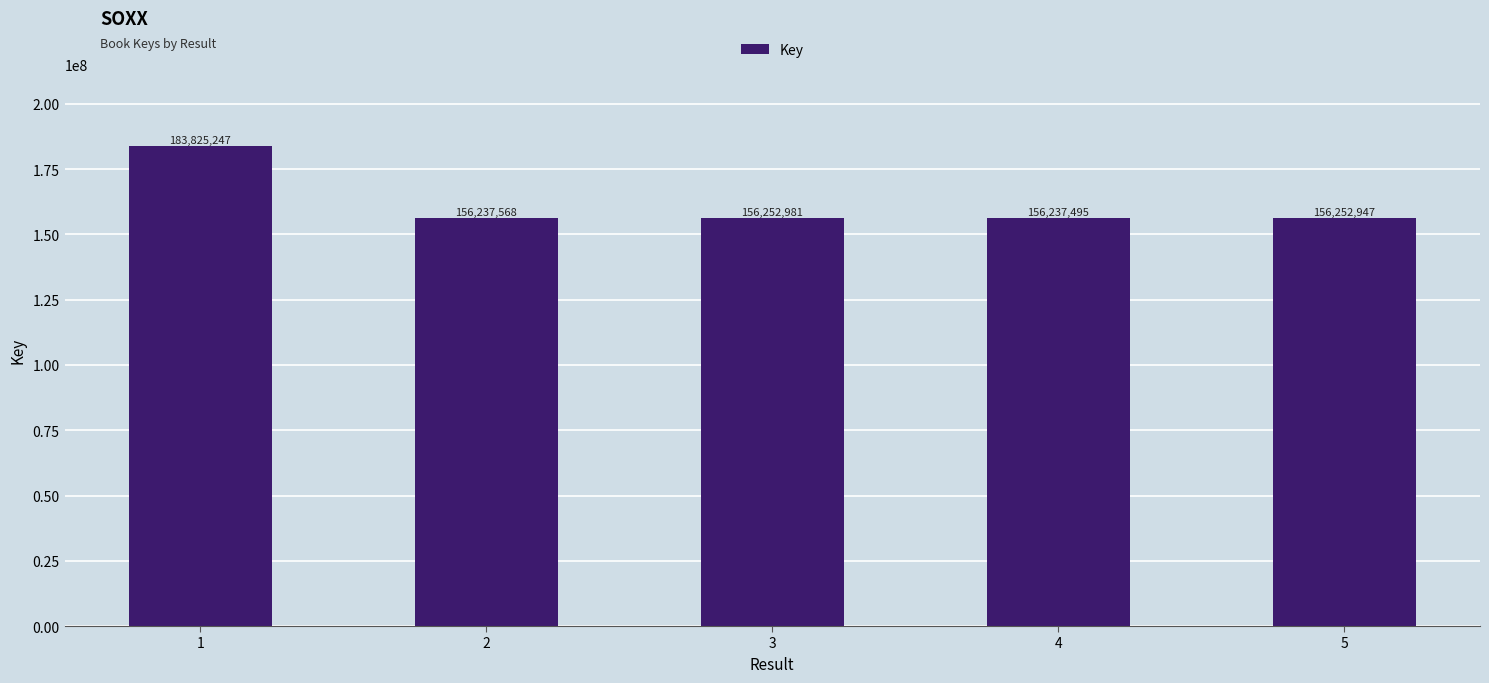

Reading right to left, transcribe all the data shown in this chart.

5=156252947	4=156237495	3=156252981	2=156237568	1=183825247